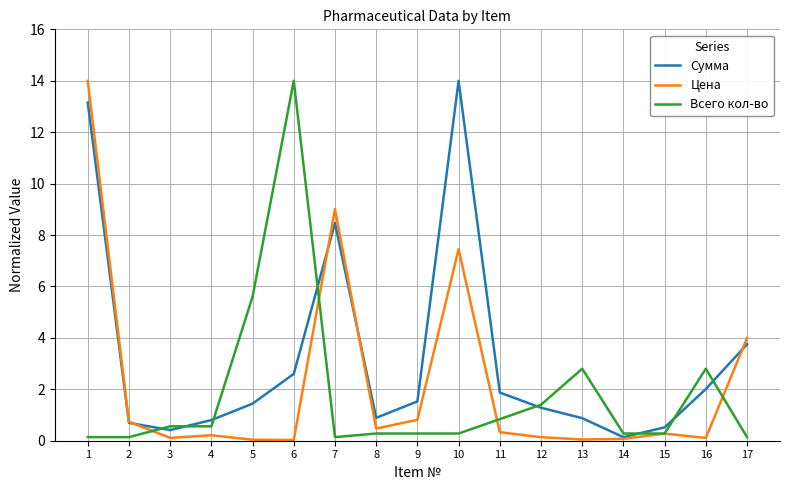

What is the difference between the maximum and second lowest values in the Всего кол-во series?

13.9